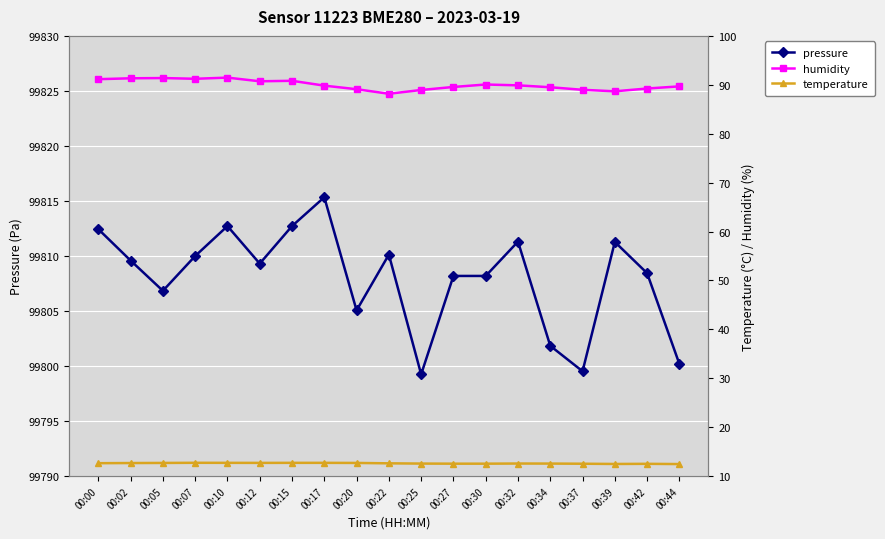

Reading left to right, extract all data points from this chart.

pressure: 00:00=99812.4	00:02=99809.6	00:05=99806.8	00:07=99810.0	00:10=99812.7	00:12=99809.3	00:15=99812.7	00:17=99815.3	00:20=99805.1	00:22=99810.1	00:25=99799.2	00:27=99808.2	00:30=99808.2	00:32=99811.3	00:34=99801.8	00:37=99799.5	00:39=99811.3	00:42=99808.4	00:44=99800.2
humidity: 00:00=91.2	00:02=91.3	00:05=91.4	00:07=91.2	00:10=91.5	00:12=90.7	00:15=90.8	00:17=89.8	00:20=89.1	00:22=88.2	00:25=88.9	00:27=89.6	00:30=90.1	00:32=89.9	00:34=89.5	00:37=89.0	00:39=88.7	00:42=89.2	00:44=89.7
temperature: 00:00=12.7	00:02=12.7	00:05=12.7	00:07=12.7	00:10=12.7	00:12=12.7	00:15=12.7	00:17=12.7	00:20=12.7	00:22=12.6	00:25=12.6	00:27=12.6	00:30=12.6	00:32=12.6	00:34=12.6	00:37=12.5	00:39=12.5	00:42=12.5	00:44=12.5